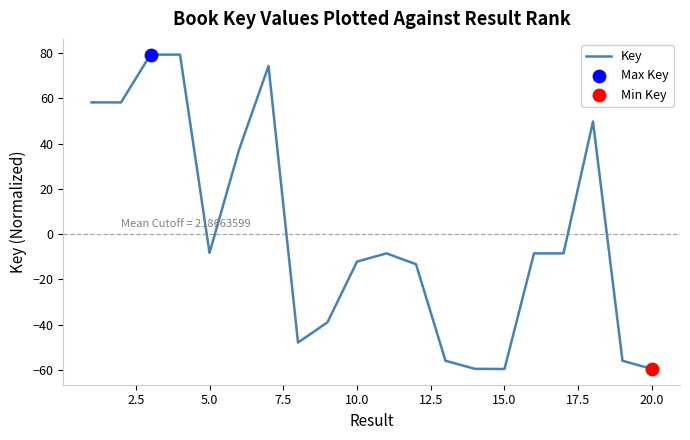

What is the minimum value shown in the chart?

-59.5